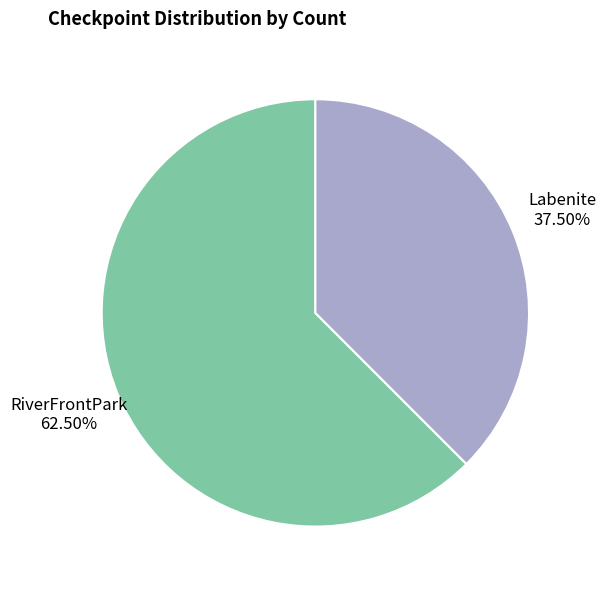

How many segments does this pie chart have?

2